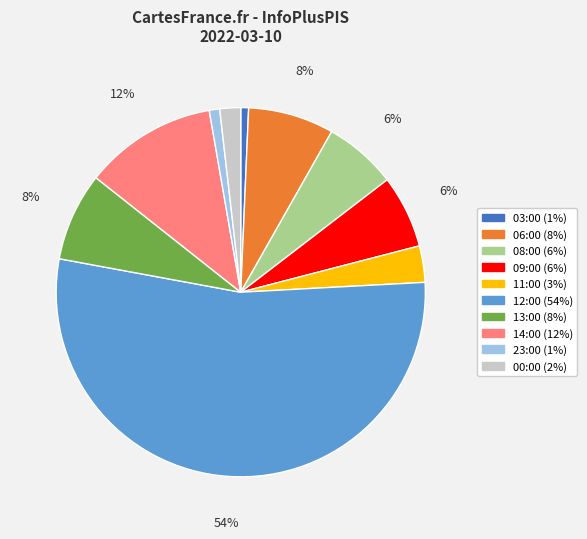

Do 12:00 and 14:00 together represent more than half of the pie?

Yes